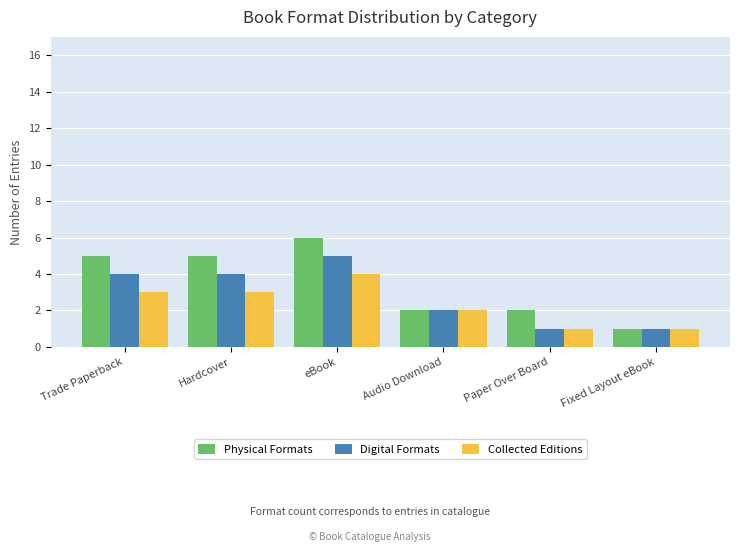

At how many categories does at least one series exceed 3?

3